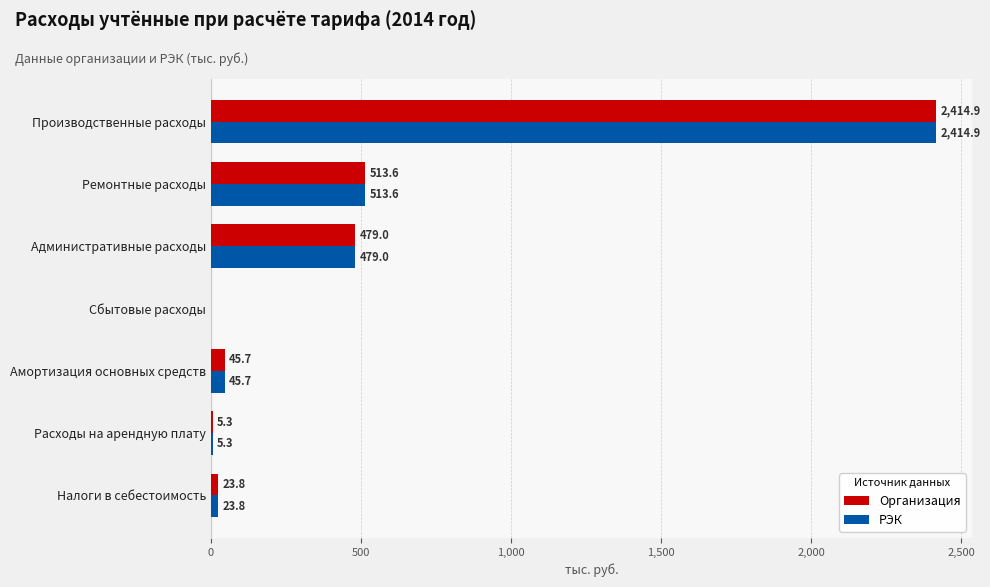

Read the РЭК value at Ремонтные расходы.

513.6